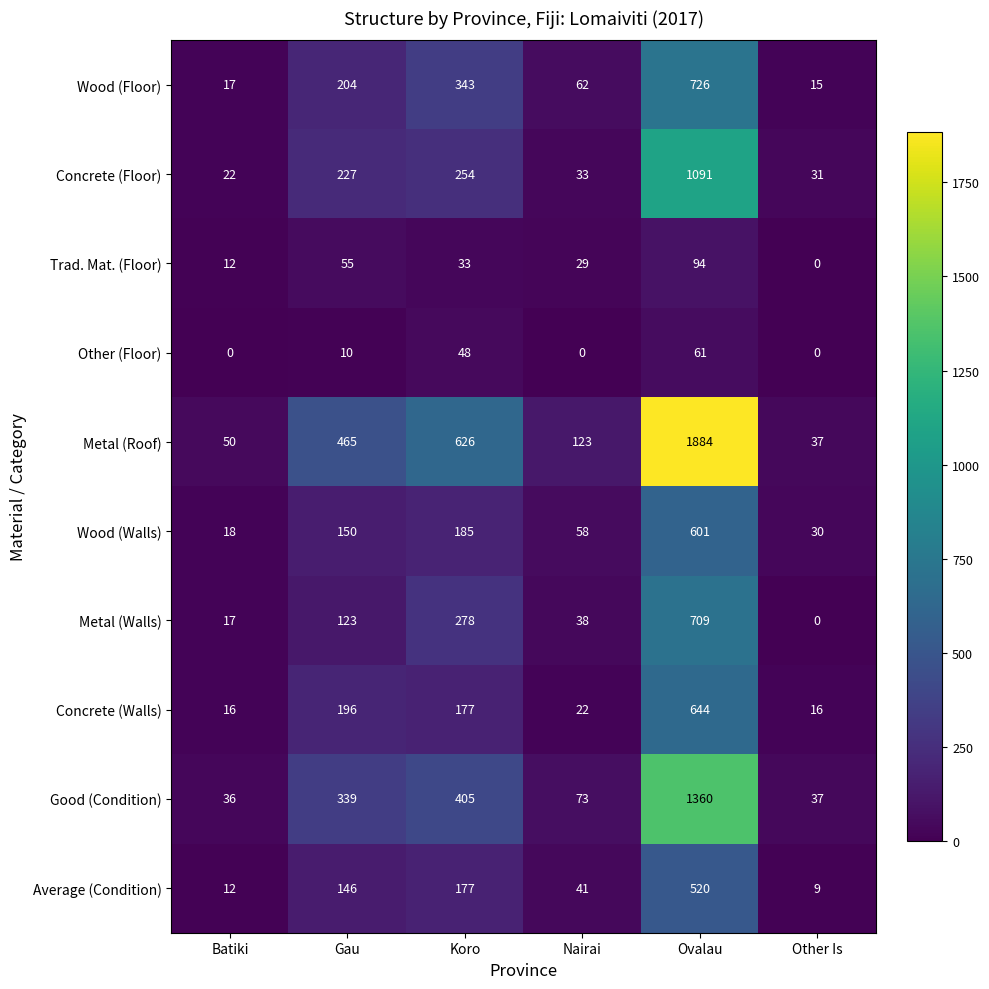

What is the sum of all Wood (Floor) values?

1367